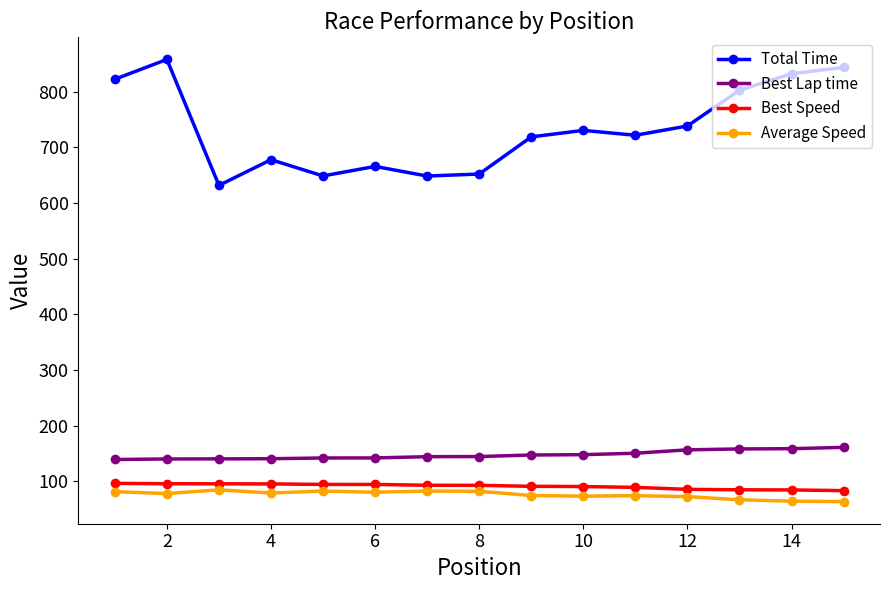

What is the smallest value displayed?

63.1